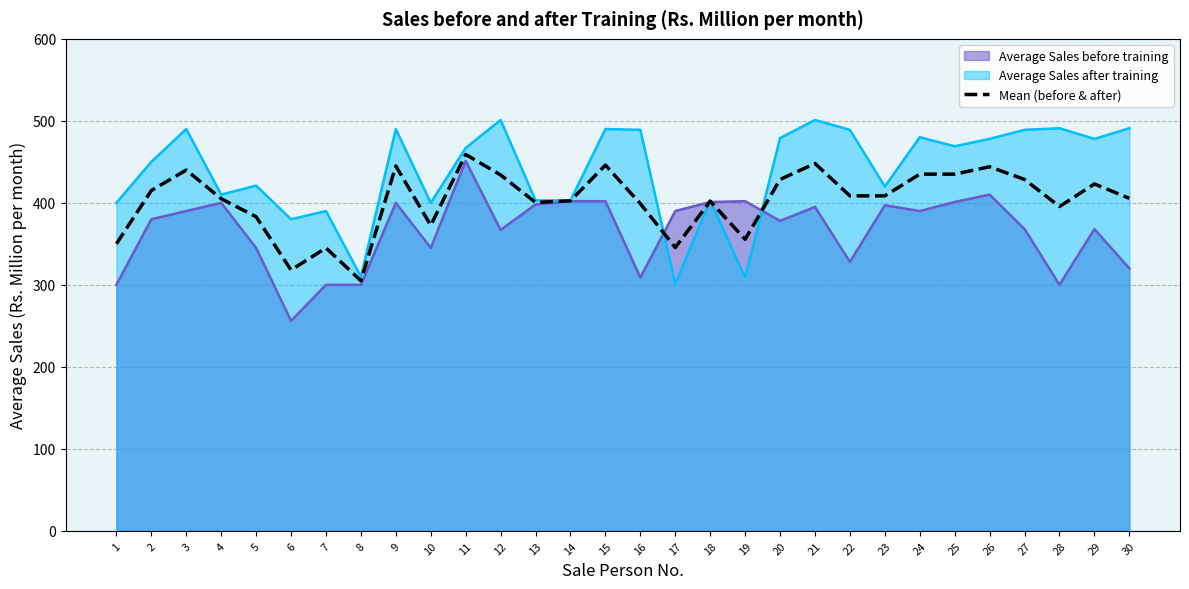

Does the chart have visible grid lines?

Yes